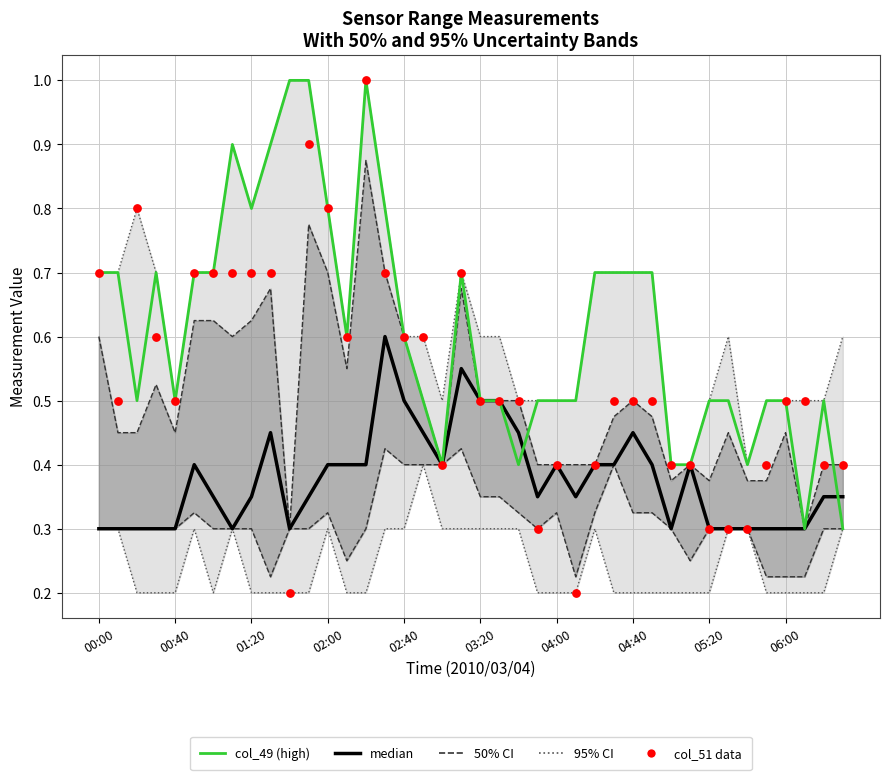

What is the total value across all series at 26?

1.5